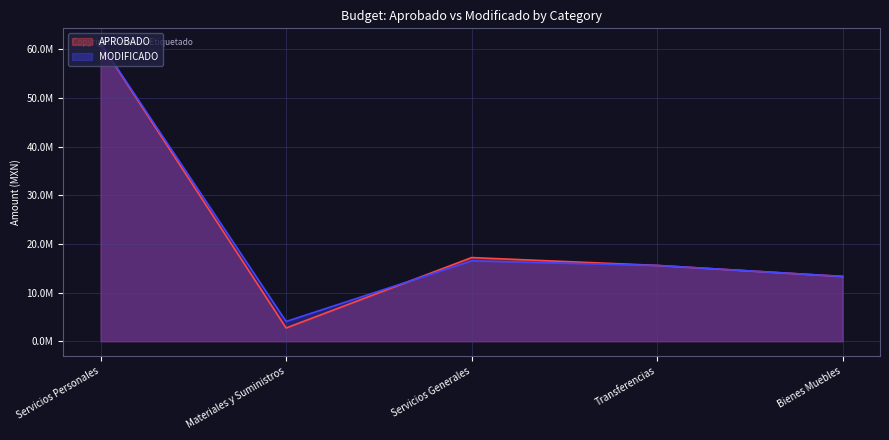

At Servicios Personales, list the series in order from smallest to largest.

APROBADO, MODIFICADO